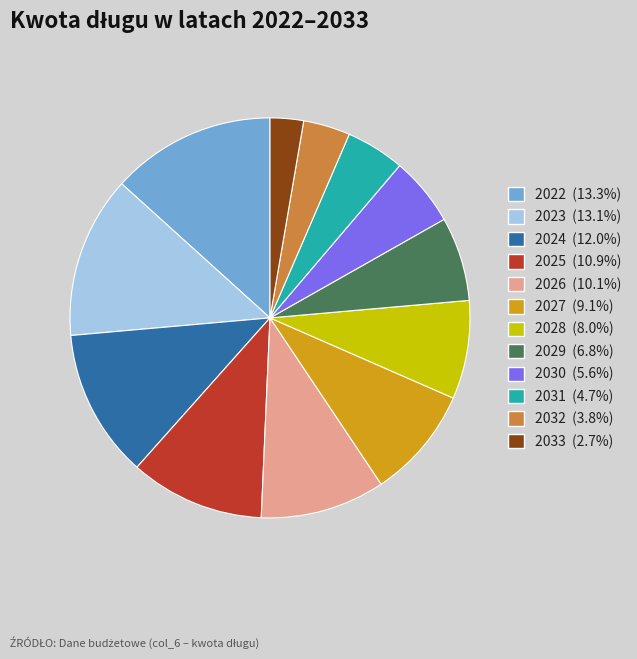

Is 2029 the majority of the pie?

No